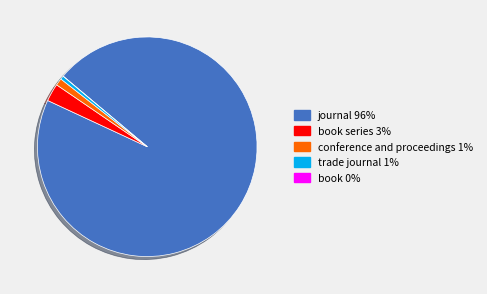

Is there a majority slice in this chart?

Yes